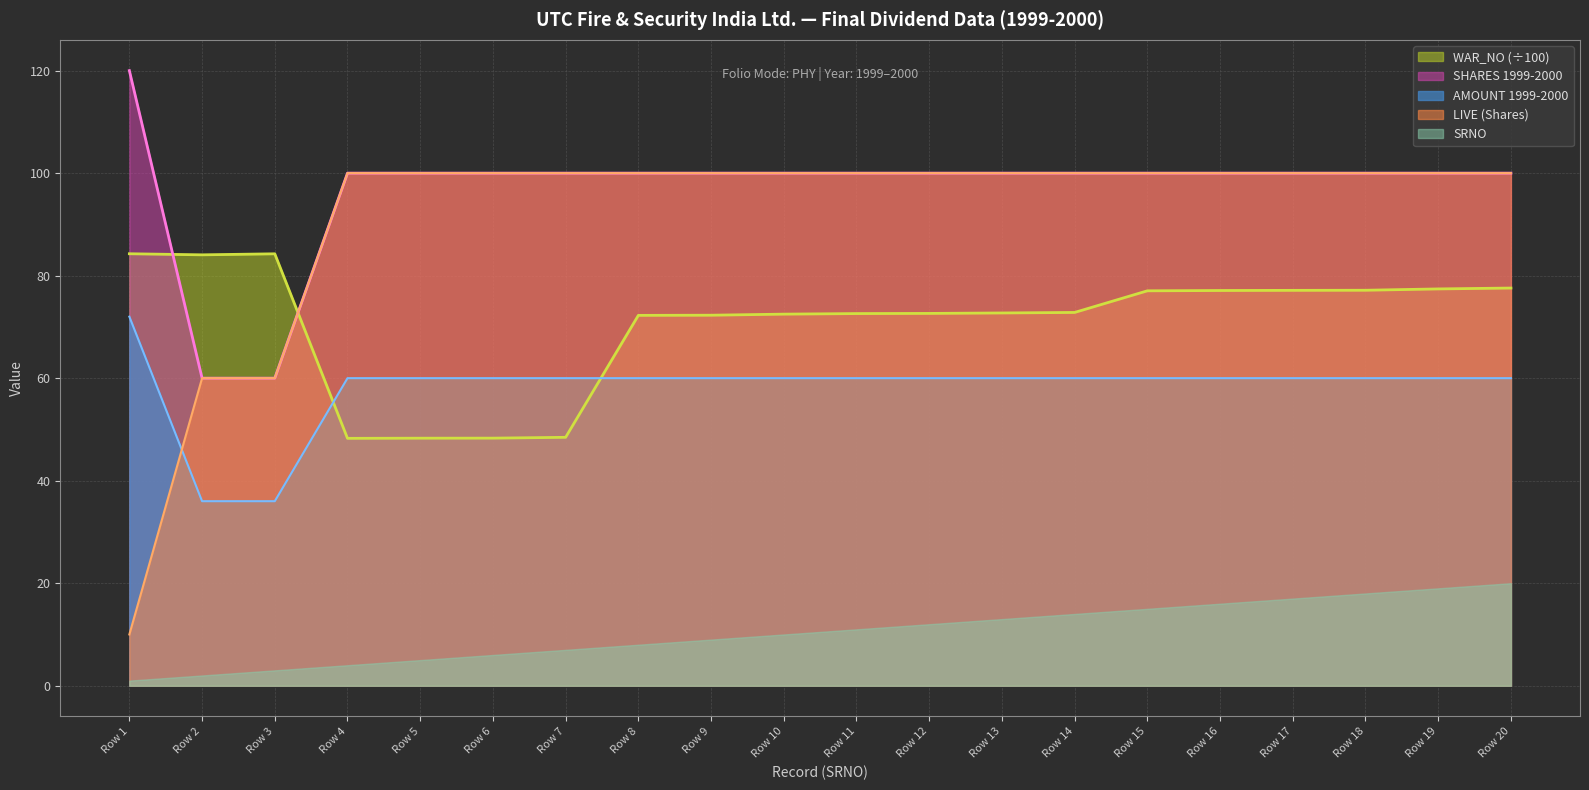

What is the value of the WAR_NO point at the 15th from the left?

77.0